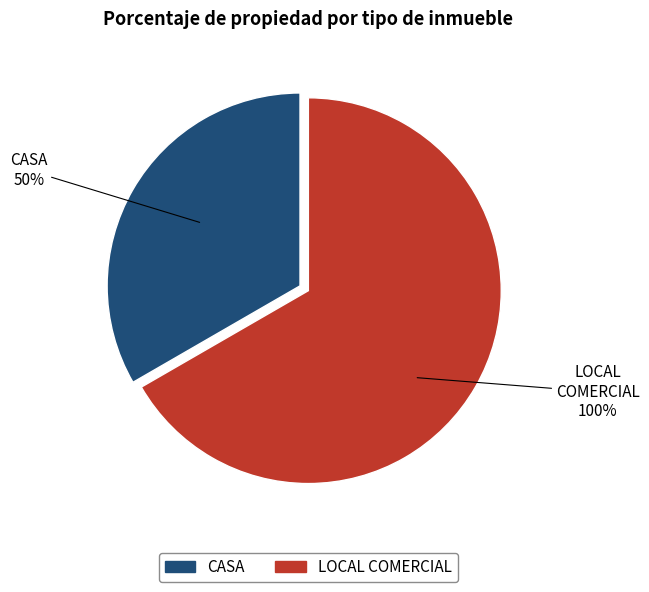

What is the largest slice in the pie chart?

LOCAL COMERCIAL